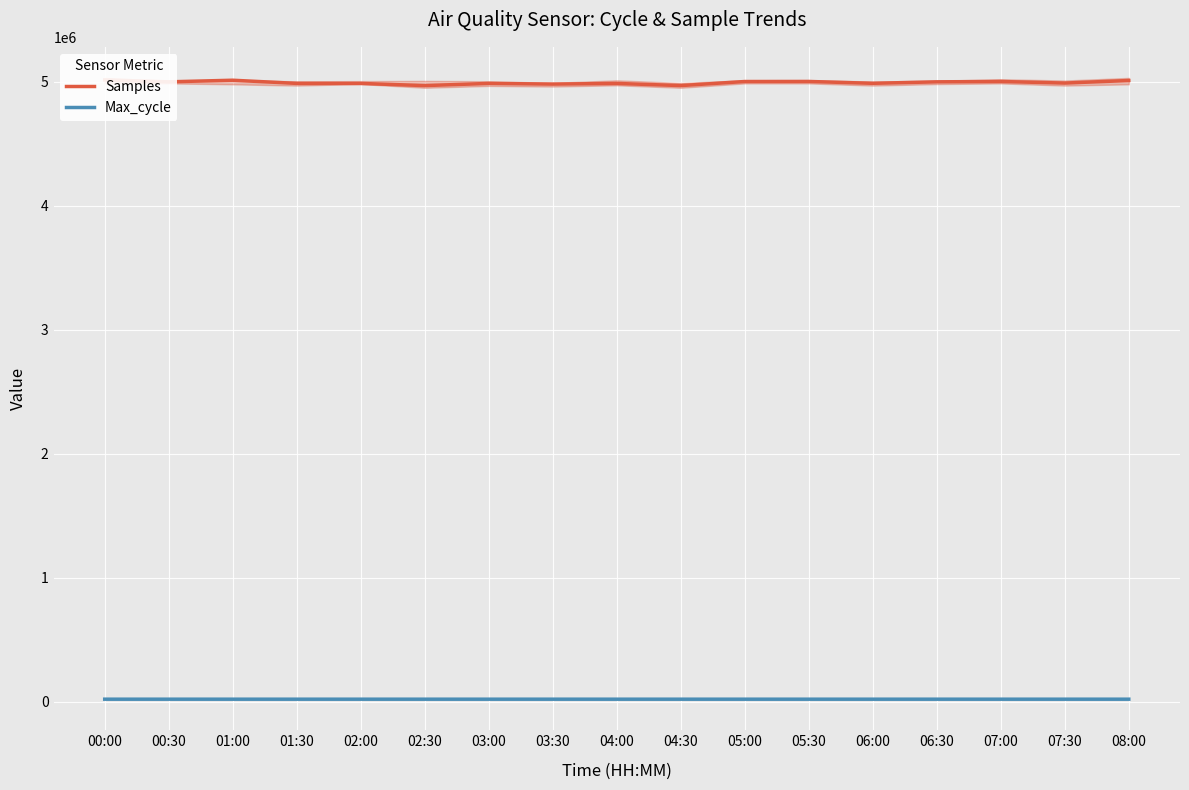

Rank the series by their maximum value, from lowest to highest.

Max_cycle, Samples